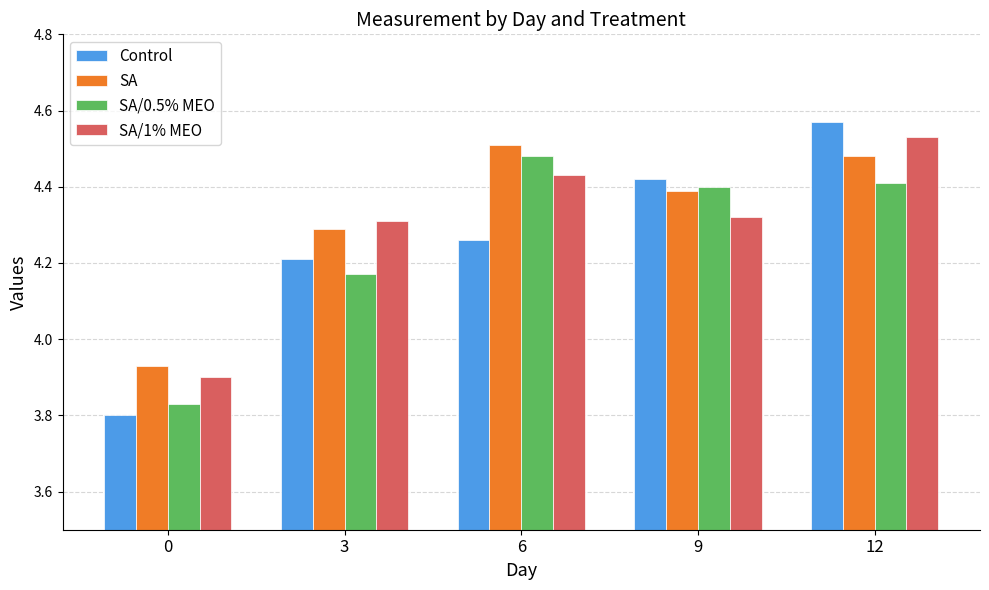

List the series in order of their peak value, highest first.

Control, SA/1% MEO, SA, SA/0.5% MEO